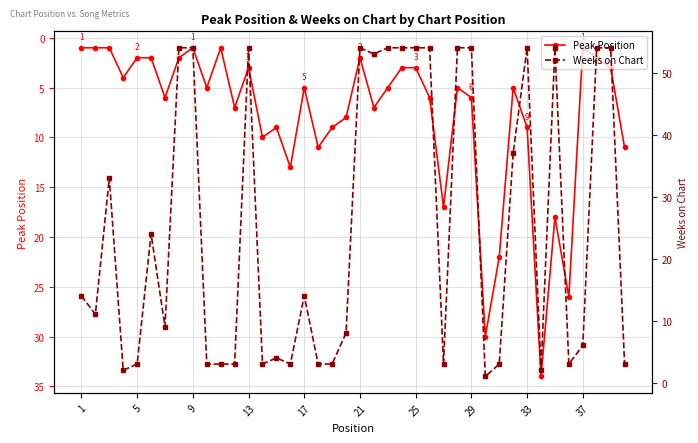

How many interior local peaks does the Peak Position series have?

12